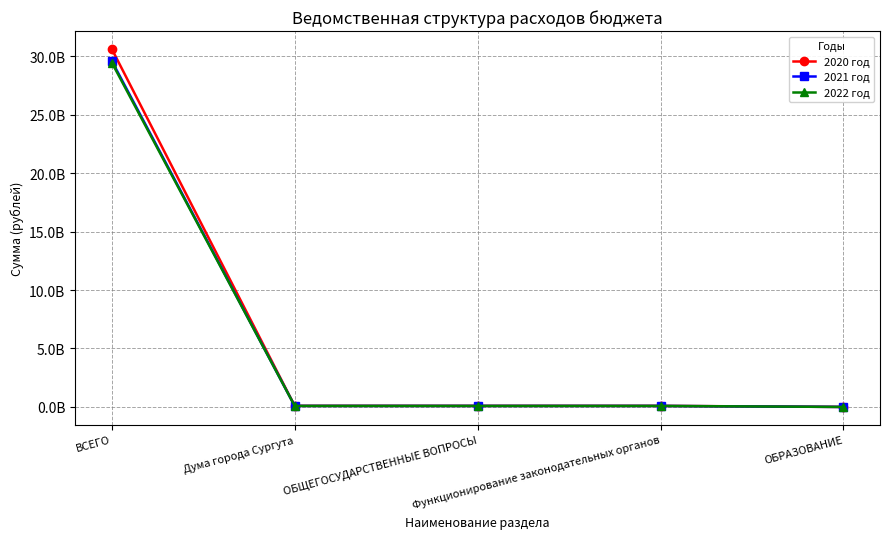

Is this an area chart (filled region under the line)?

No